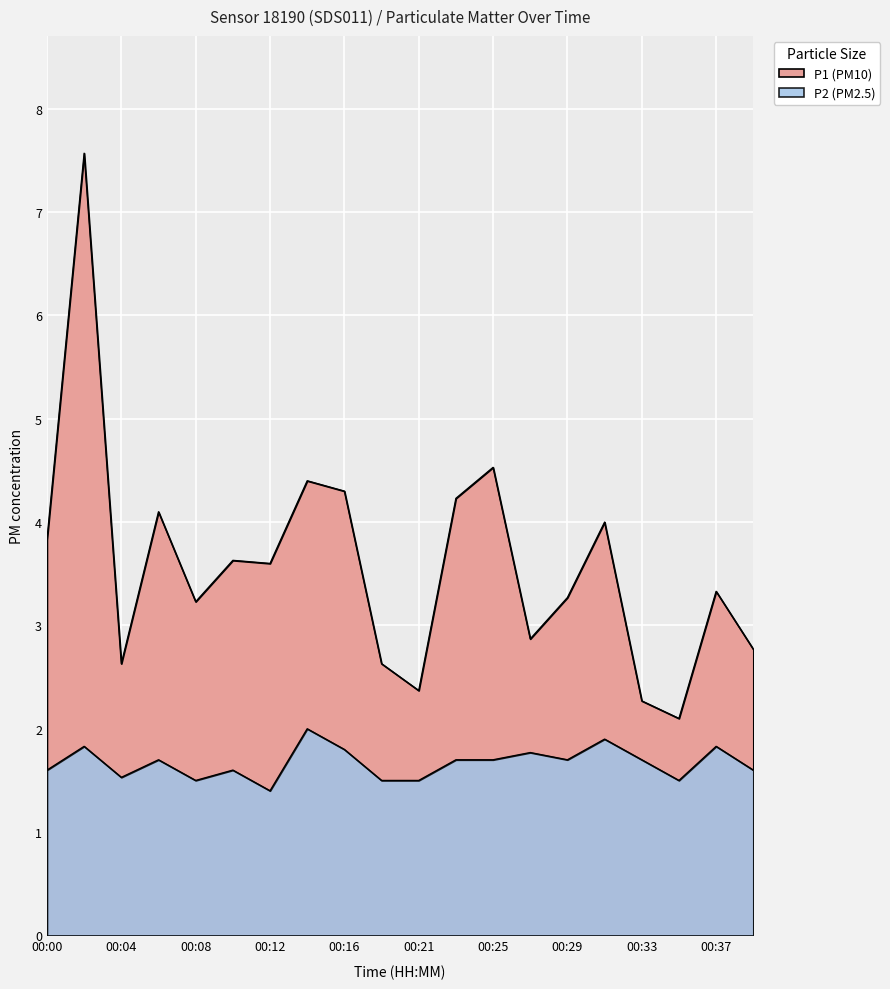

What is the difference between the maximum and minimum values in the P2 series?

0.6